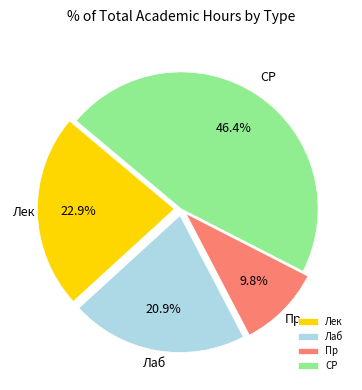

Which category has the biggest portion of the pie?

СР